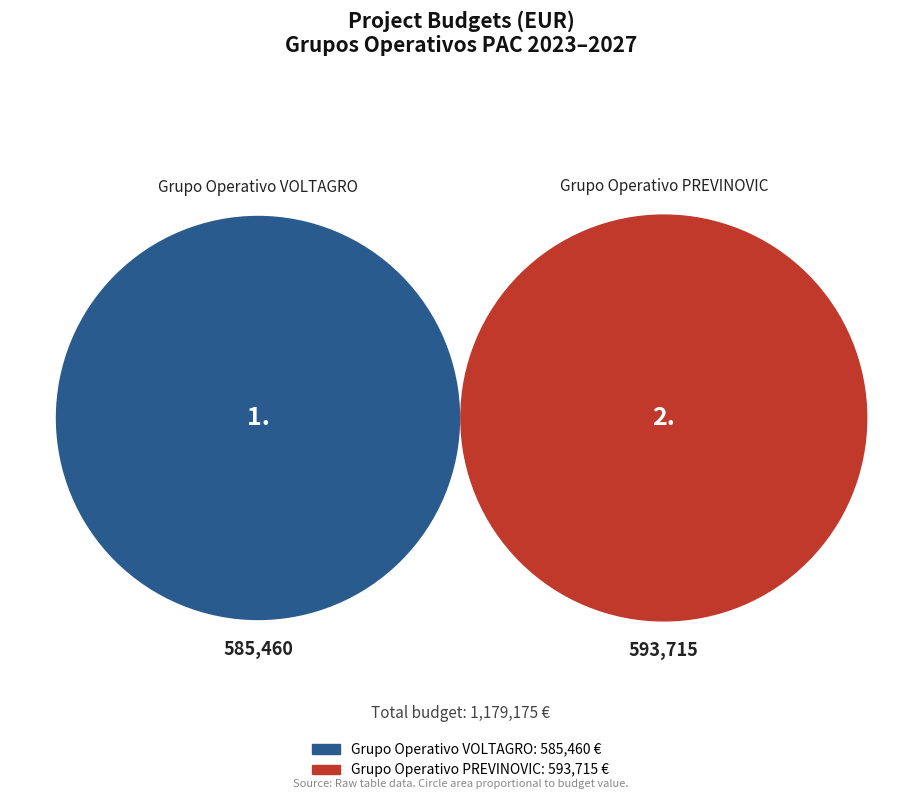

Which has a higher value, PREVINOVIC or VOLTAGRO?

PREVINOVIC